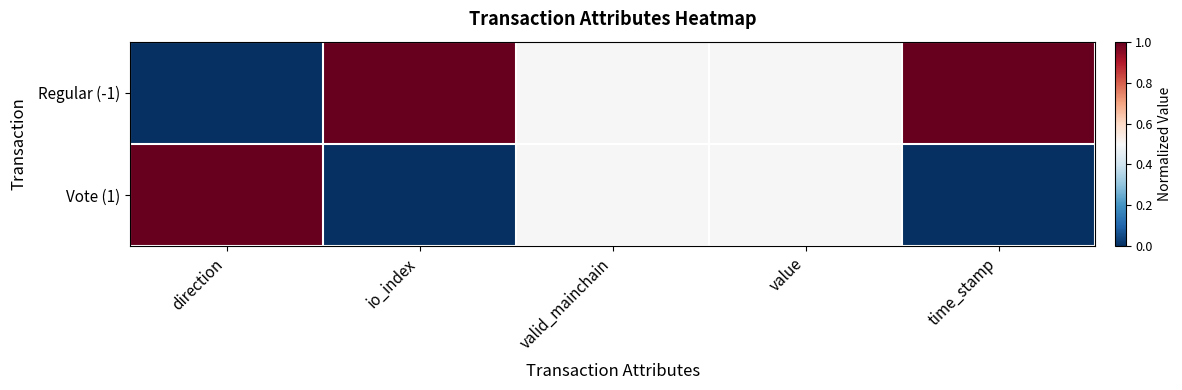

Which series has the largest total across all categories?

Regular (-1)